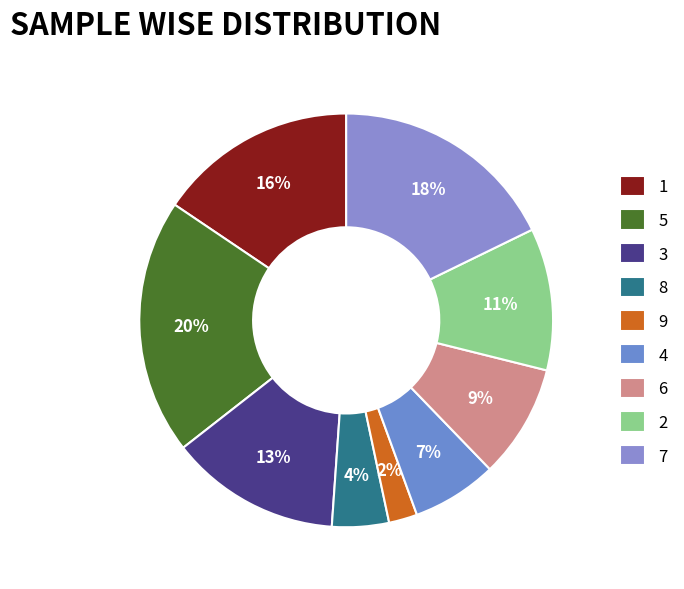

The 6 slice represents 9% of the pie. True or false?

True